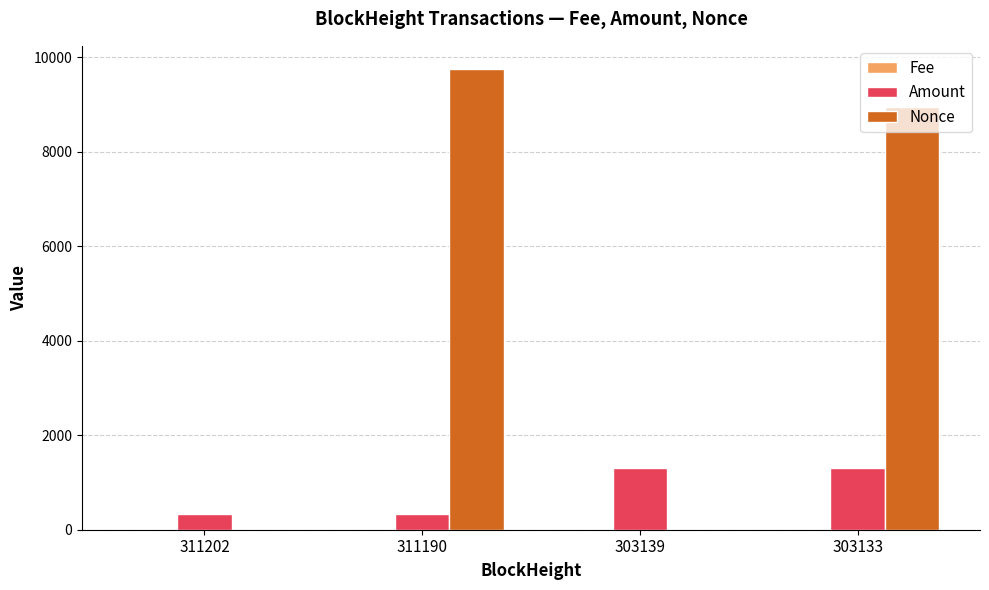

The value of Amount at 311190 is 332.0. True or false?

True